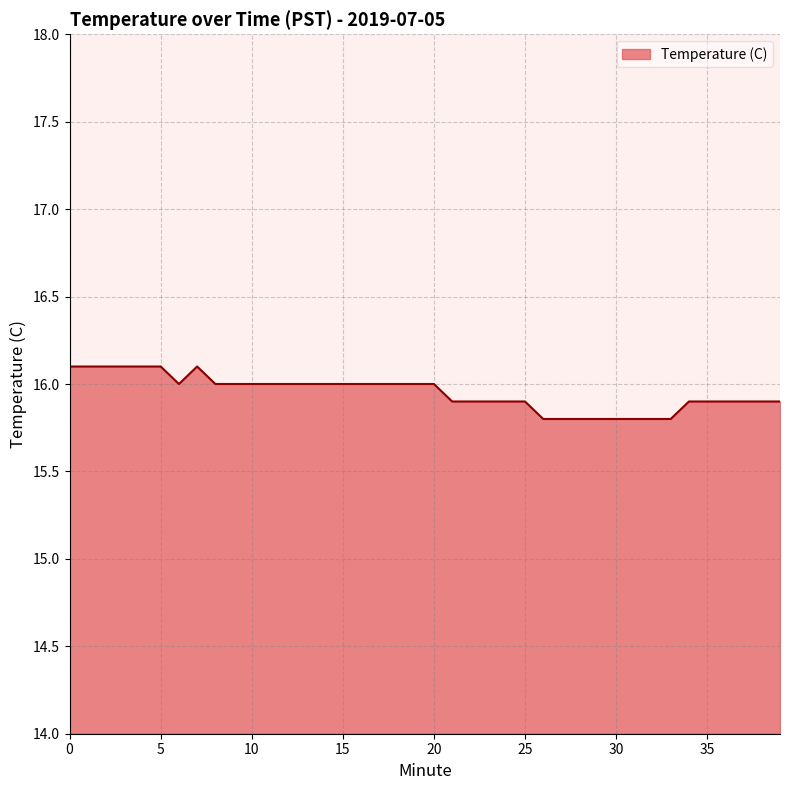

What is the maximum value shown in the chart?

16.1